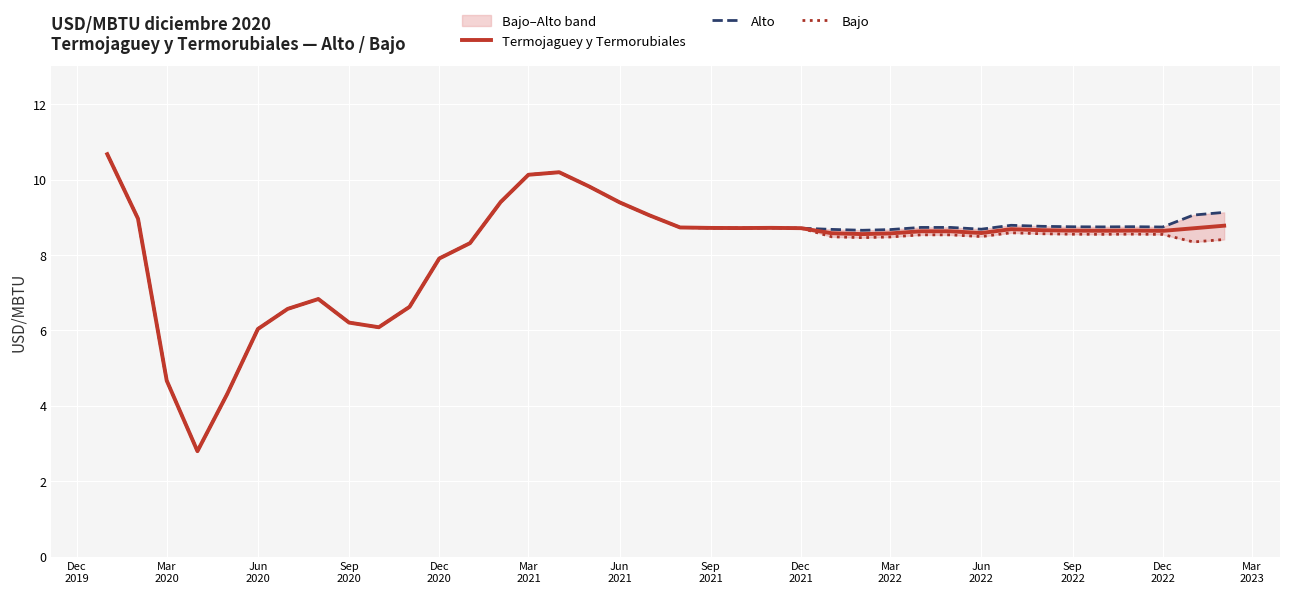

Count the number of categories in the chart.

38